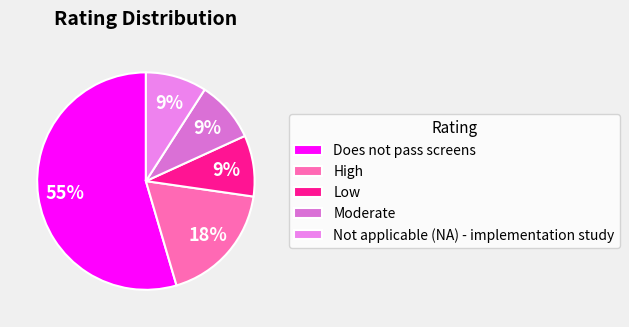

Count the number of slices in the pie.

5